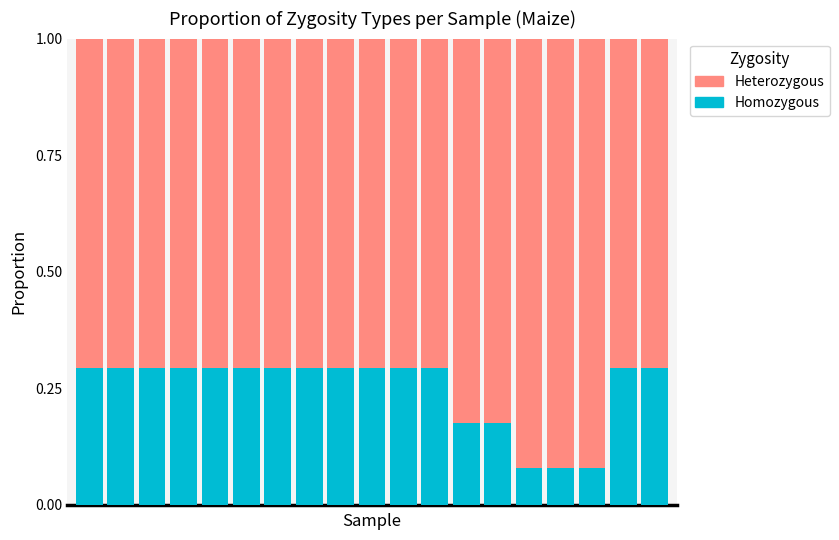

What is the value of the Homozygous bar at the 8th from the left?

0.3